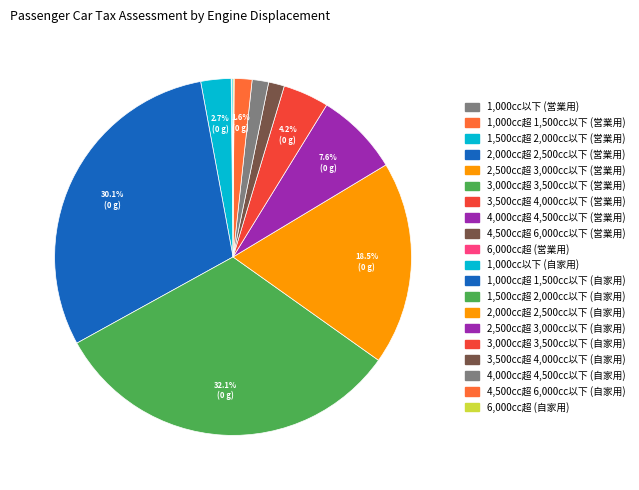

How many segments does this pie chart have?

20